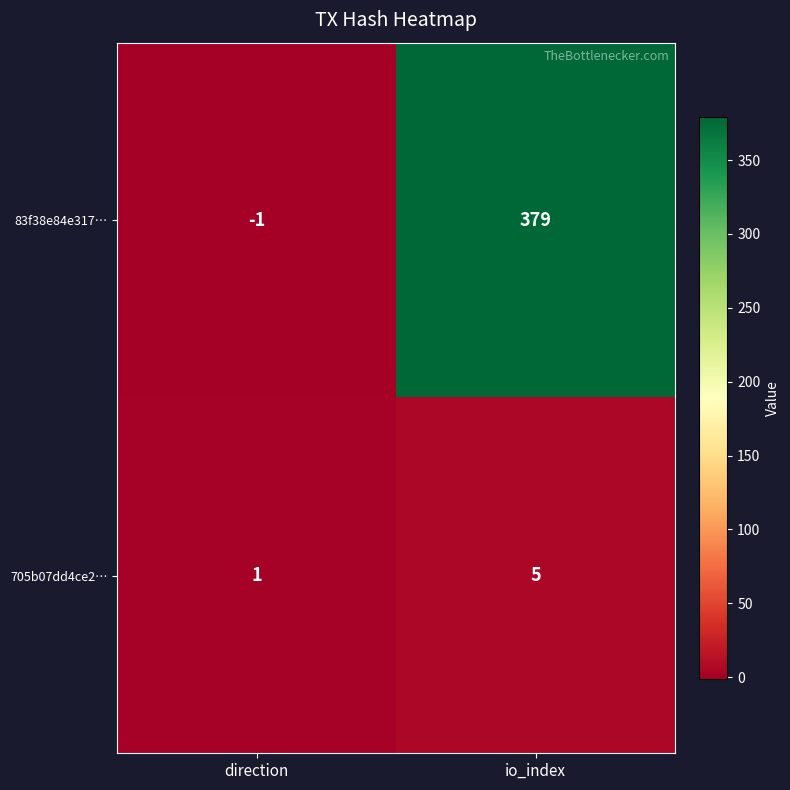

At direction, list the series in order from largest to smallest.

705b07dd4ce2…, 83f38e84e317…